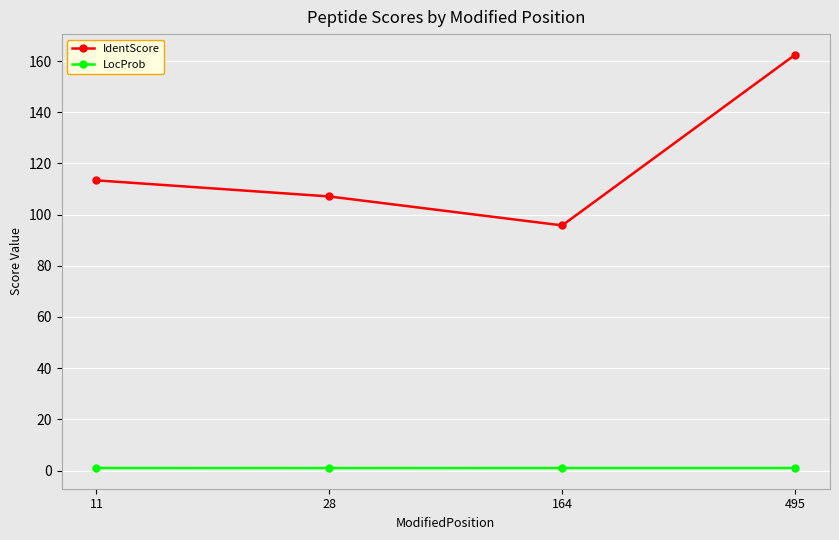

The value of IdentScore at 28 is 107.1. True or false?

True